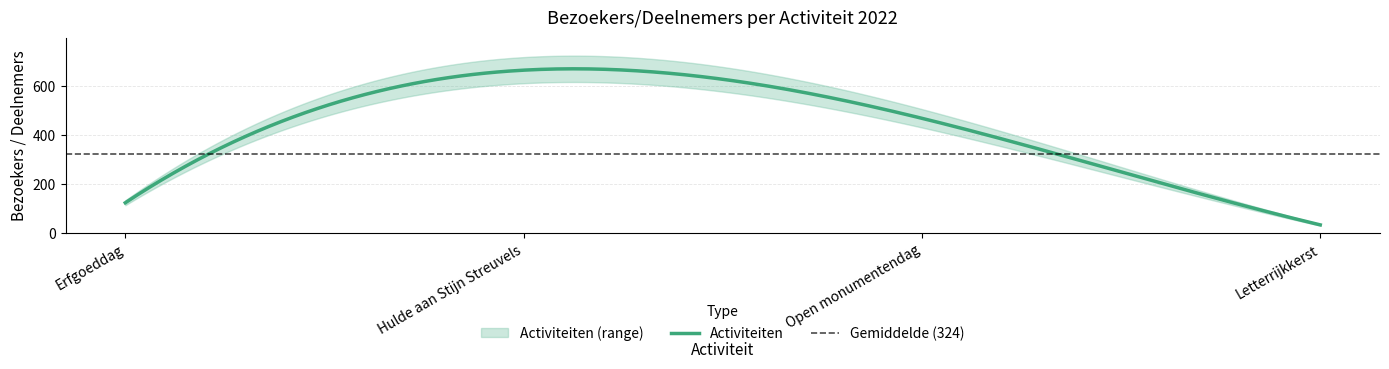

Reading right to left, what are all the values shown in this chart?

Letterrijkkerst=35	Open monumentendag=469	Hulde aan Stijn Streuvels=665	Erfgoeddag=125